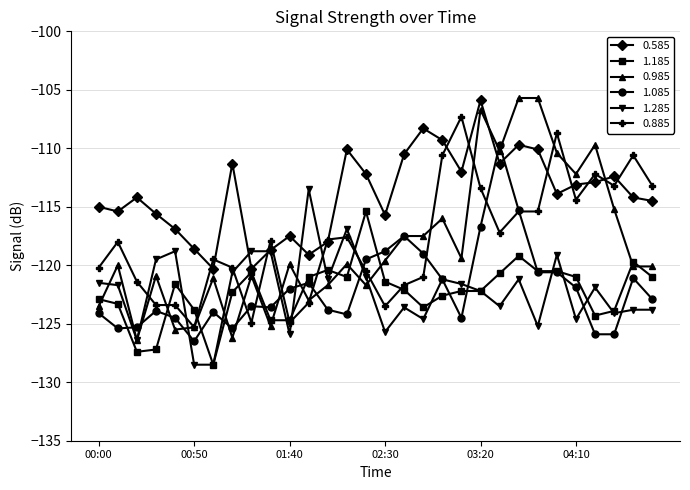

After their last crossing, which series has the higher values: 0.585 or 1.085?

0.585